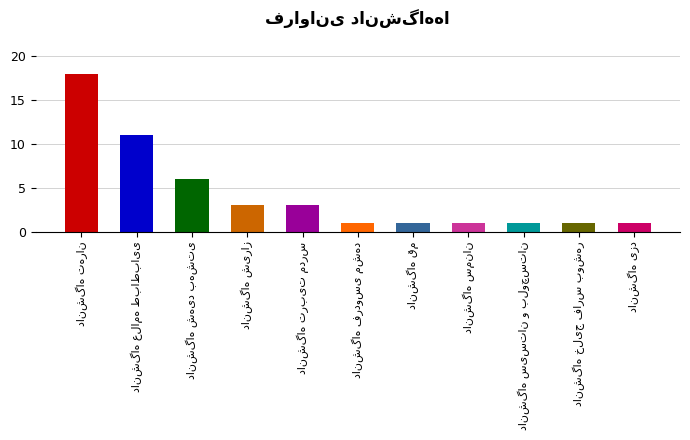

What is the label of the 8th bar from the left?

دانشگاه سمنان